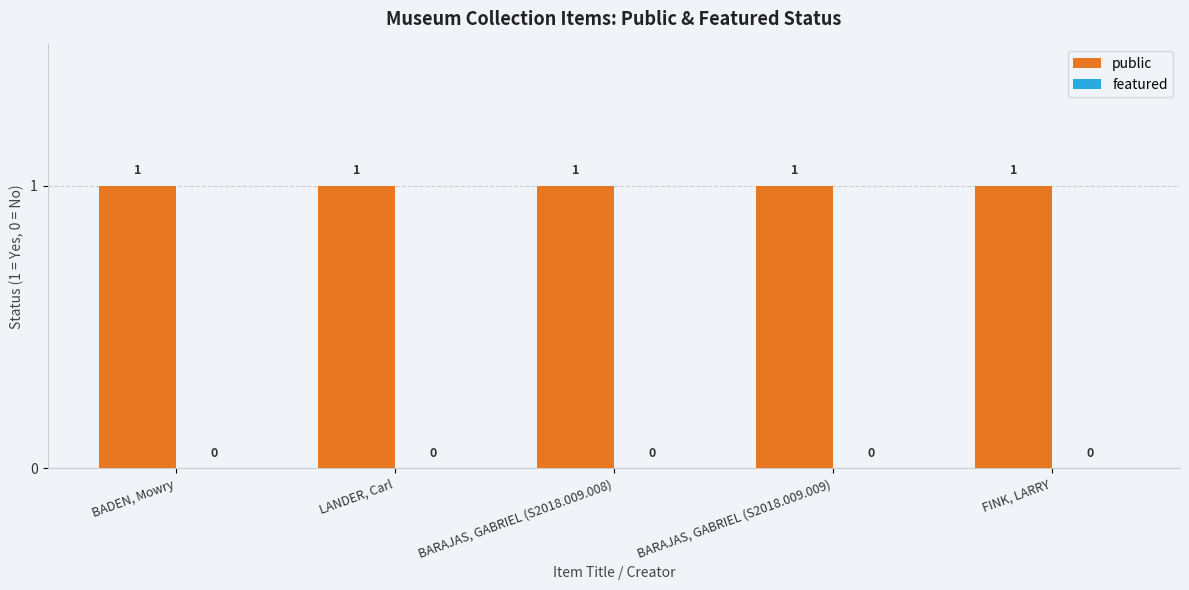

The public series shows 2 at BARAJAS, GABRIEL (S2018.009.008). True or false?

False